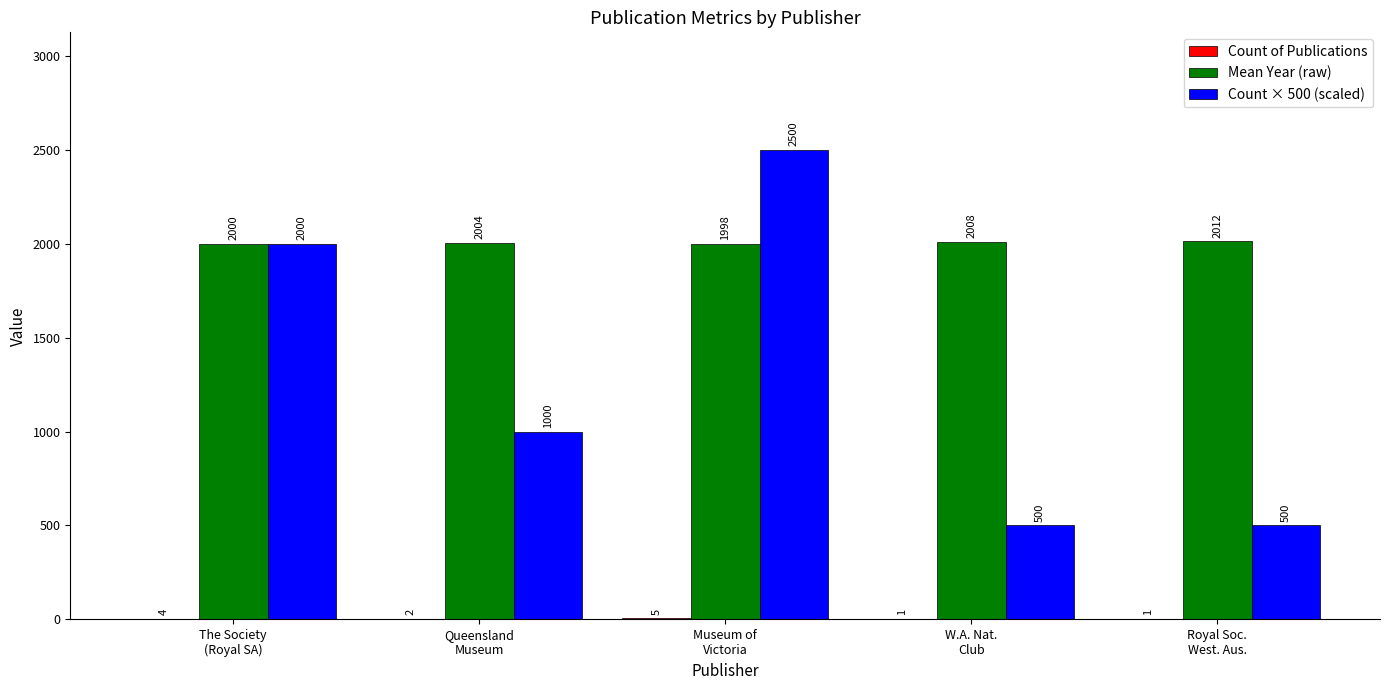

How many data points does each series have?

5